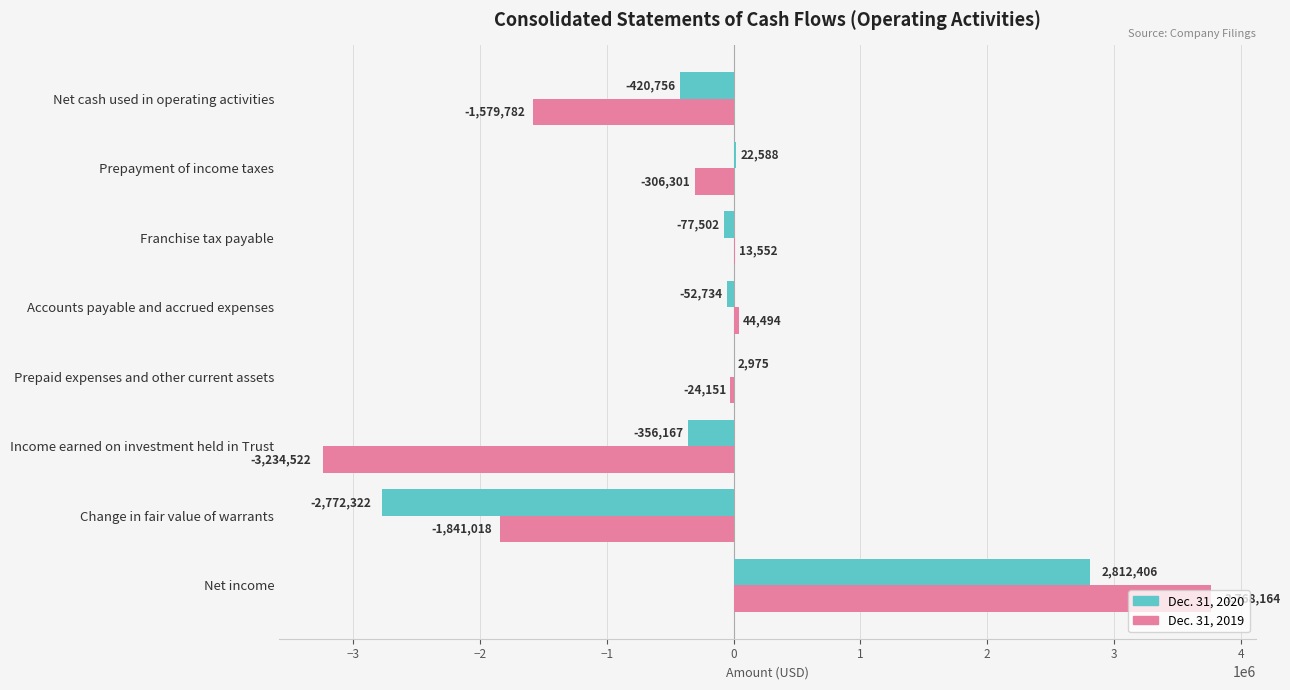

Which series has the largest total across all categories?

Dec. 31, 2020